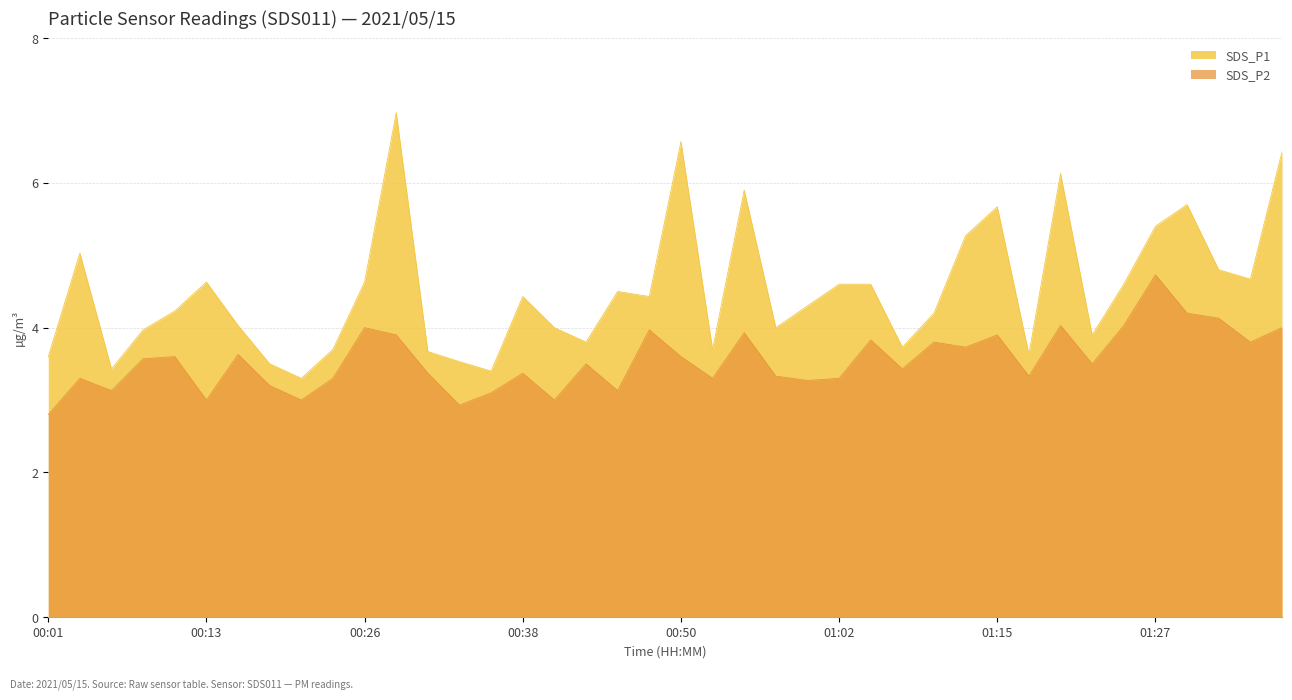

At which category does SDS_P1 reach its first local peak?

00:04